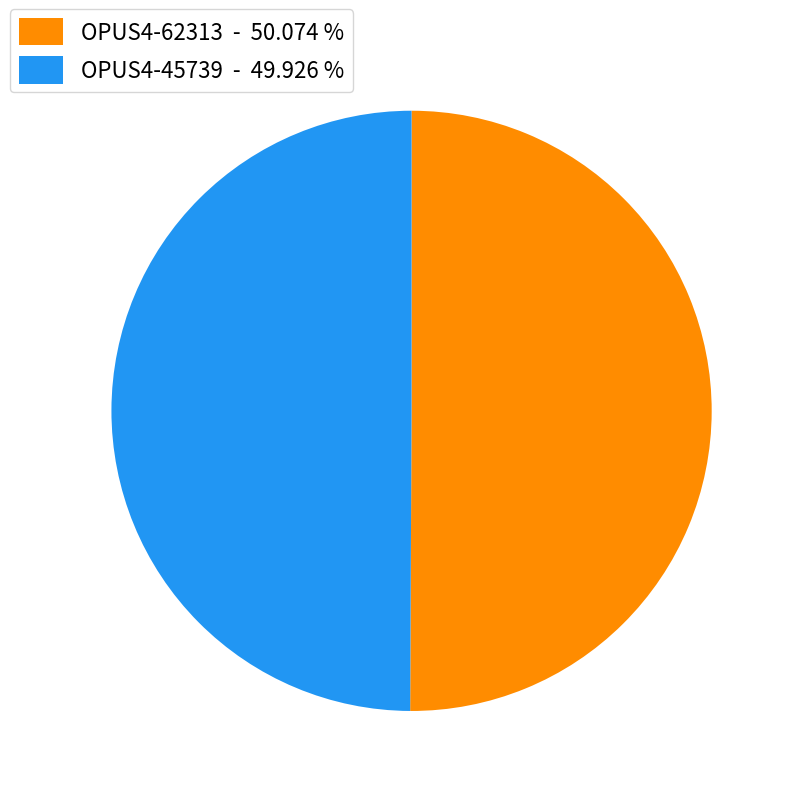

The OPUS4-62313 slice represents 50% of the pie. True or false?

True